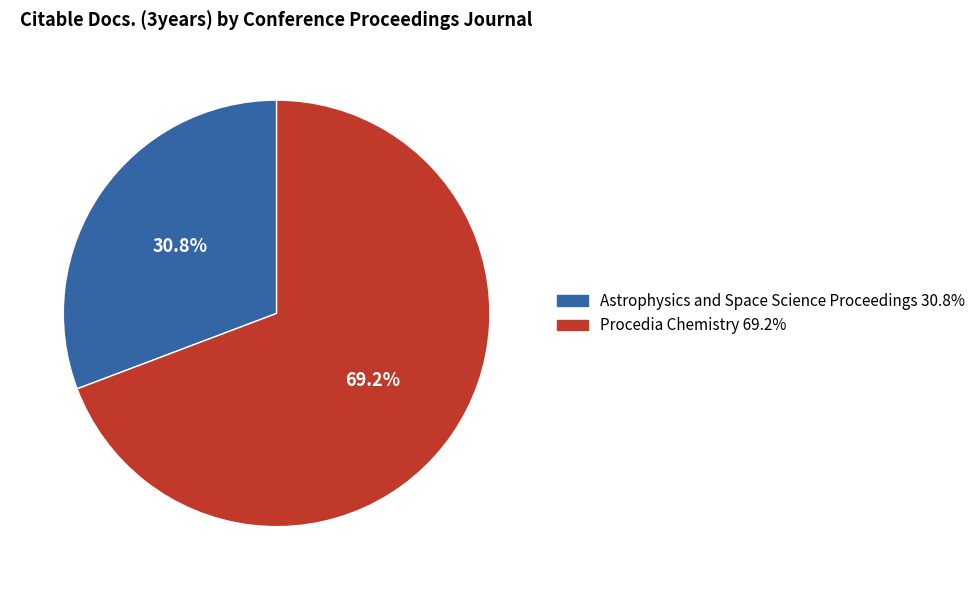

Between Astrophysics and Space Science Proceedings and Procedia Chemistry, which is larger?

Procedia Chemistry